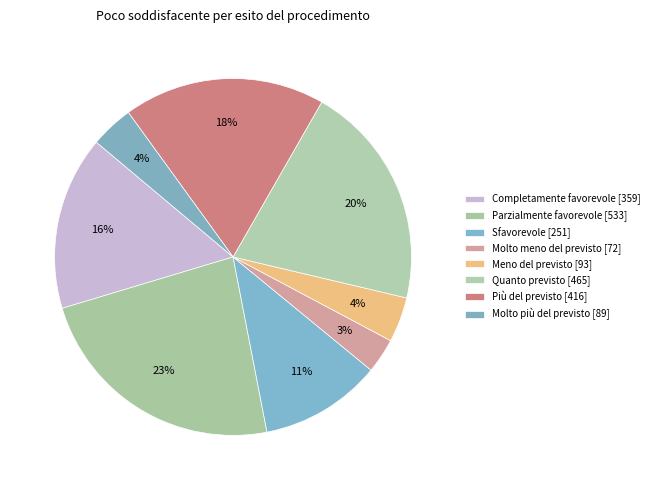

How many segments does this pie chart have?

8